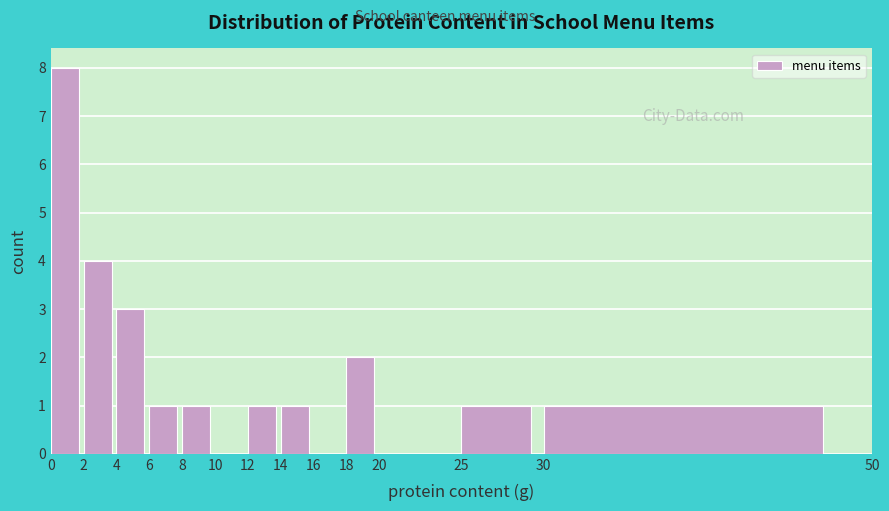

What is the height of the bar covering 14 to 16 on the x-axis? The values are not printed on the chart, so give them approximately, as read against the axis.

1